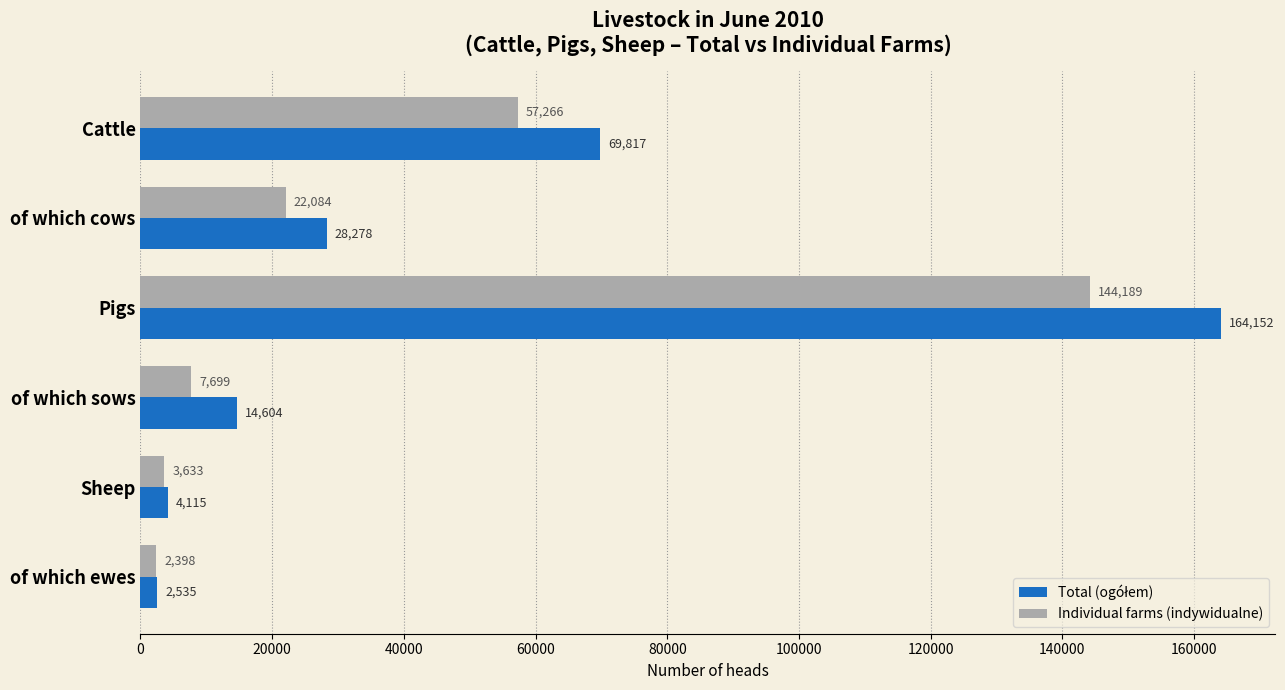

What is the total value across all series at Sheep?

7748